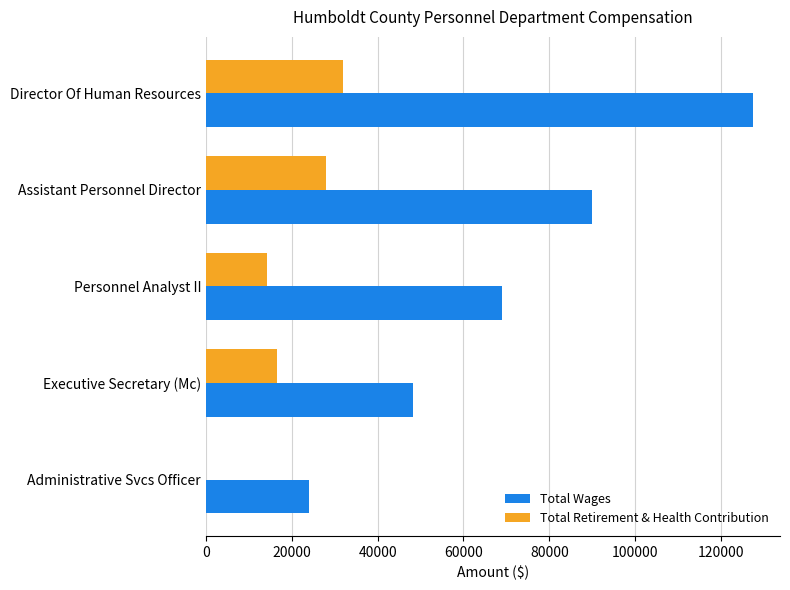

At which category is the sum across all series the highest?

Director Of Human Resources